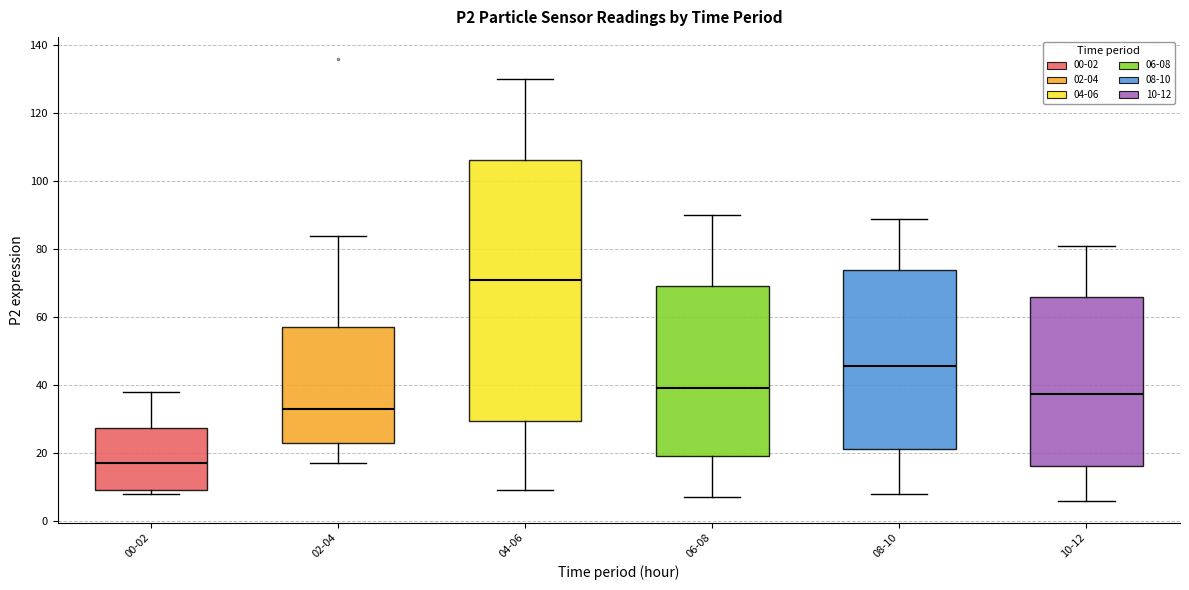

Reading left to right, read every box against the y-axis: the position of its median line, the range the box covers, and the ends of its whiskers. The values are not printed on the chart, so give them approximately, as read against the axis.

00-02: median 18, box 10 to 28, whiskers 8 to 38
02-04: median 34, box 24 to 58, whiskers 18 to 84
04-06: median 72, box 30 to 106, whiskers 10 to 130
06-08: median 40, box 20 to 70, whiskers 8 to 90
08-10: median 46, box 22 to 74, whiskers 8 to 90
10-12: median 38, box 16 to 66, whiskers 6 to 82